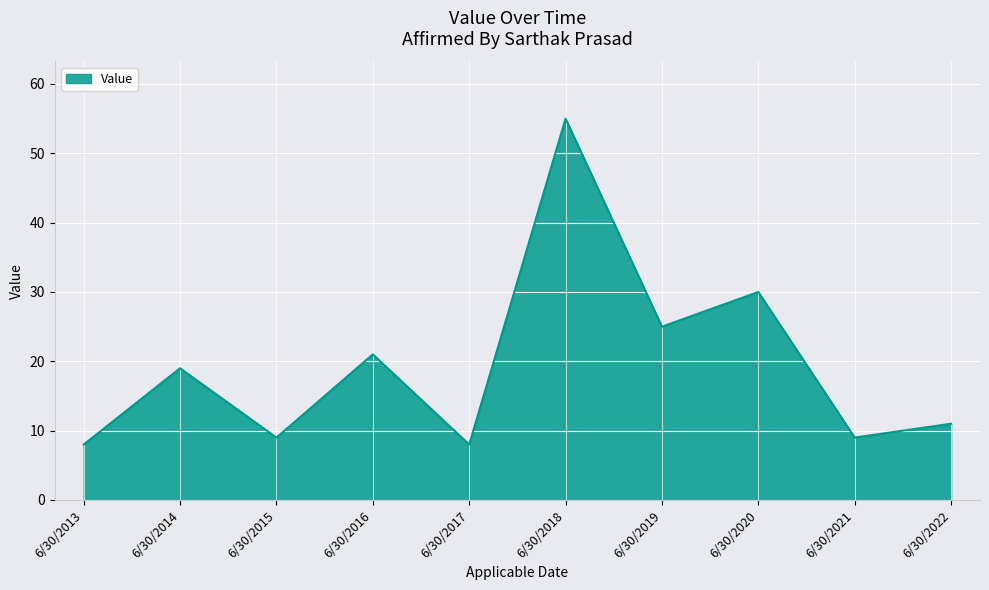

What is the maximum value shown in the chart?

55